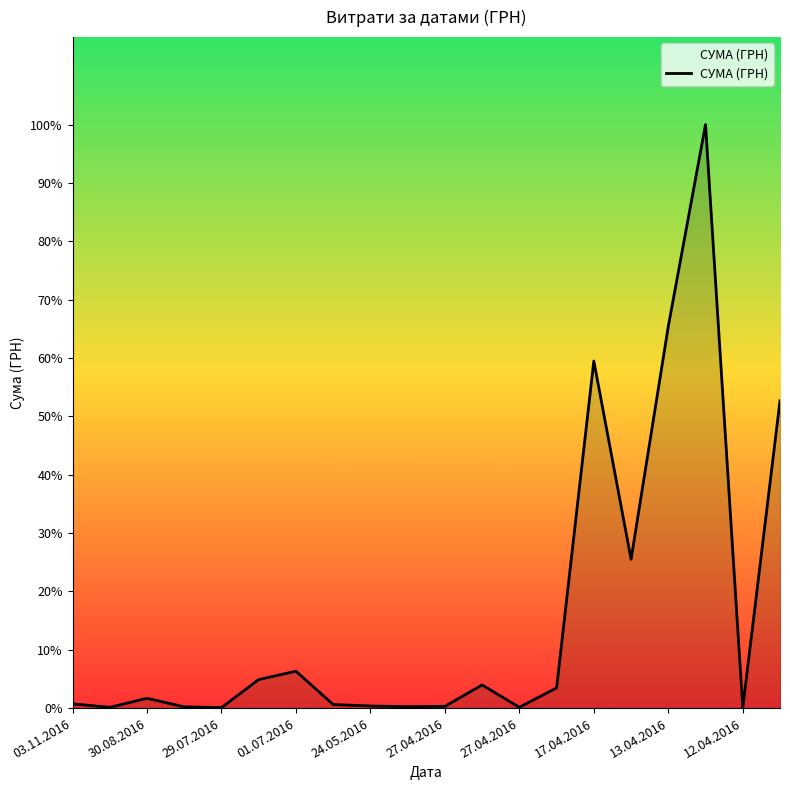

Reading left to right, extract all data points from this chart.

915.0	163.8	2100.0	264.6	115.7	6109.0	7889.8	764.1	452.8	297.0	378.0	4950.0	176.0	4320.0	74303.1	31844.2	81726.8	124904.8	84.5	65790.6